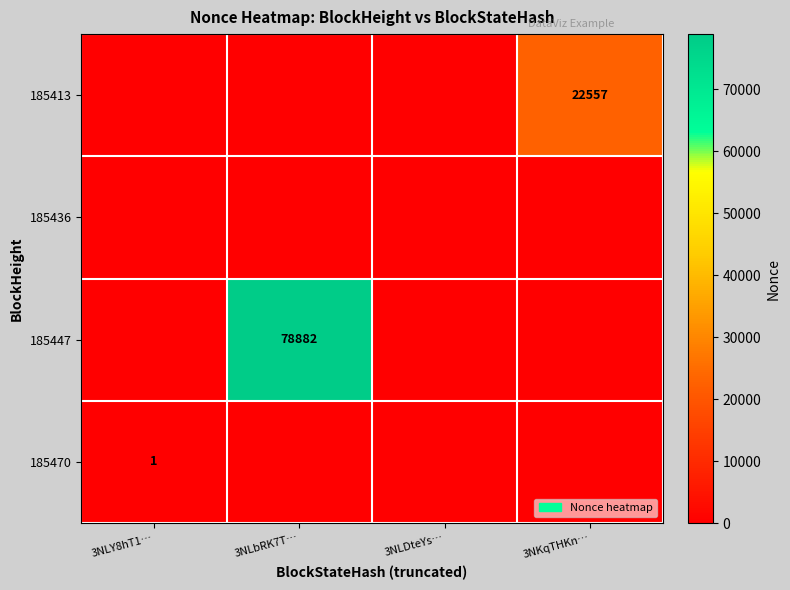

Is the value of 185447 at 3NLbRK7T… greater than the value of 185470 at 3NLY8hT1…?

Yes